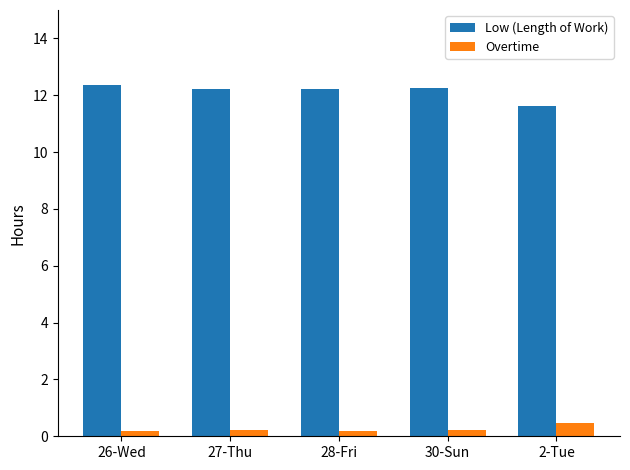

Count the Overtime values in the range 0 to 1.

5